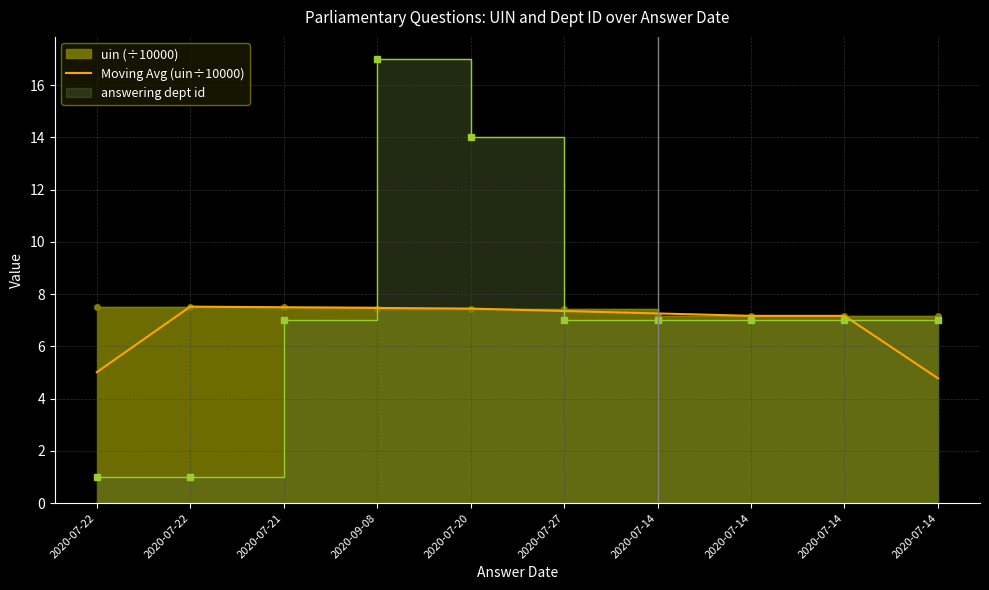

At which category does the chart reach its peak across all series?

2020-07-22